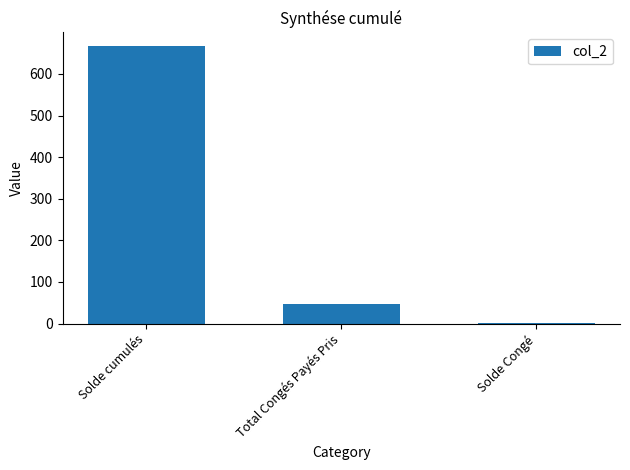

What is the sum of the values at Solde cumulés and Total Congés Payés Pris?

713.5